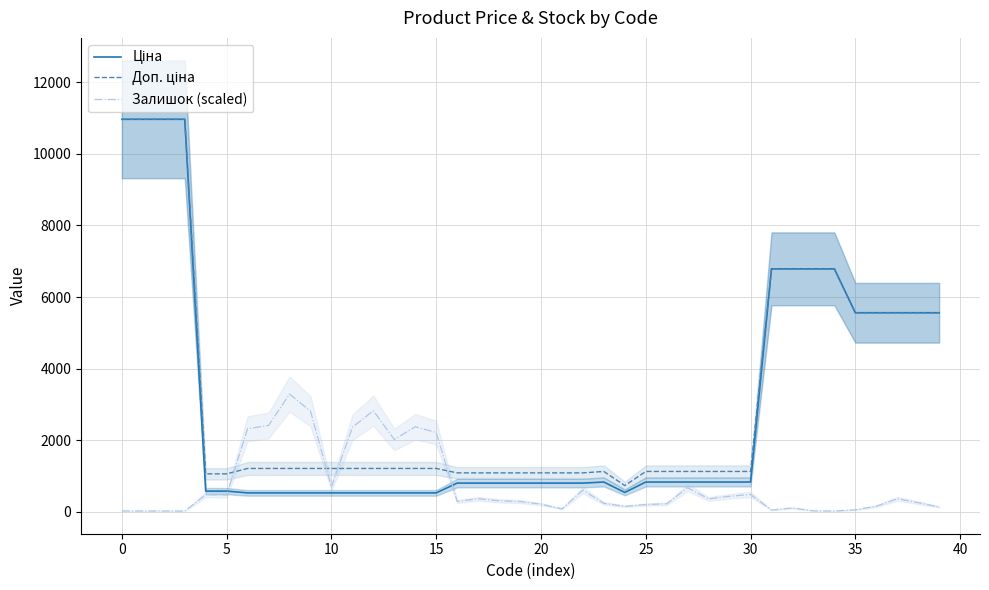

At which category does Ціна reach its first local valley?

24